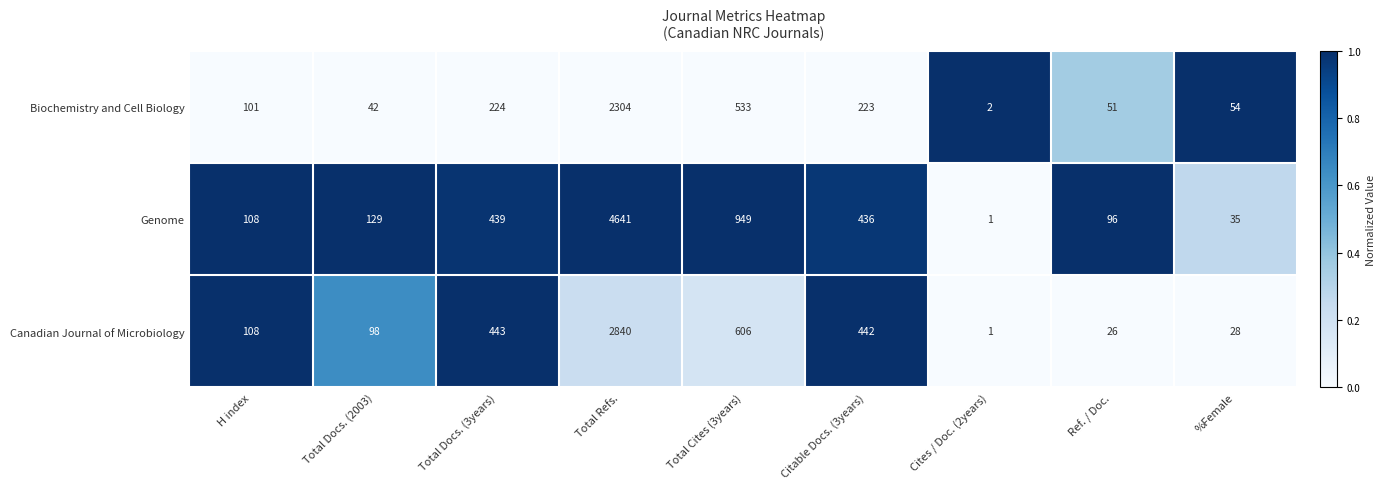

At which category does the chart reach its peak across all series?

Total Refs.